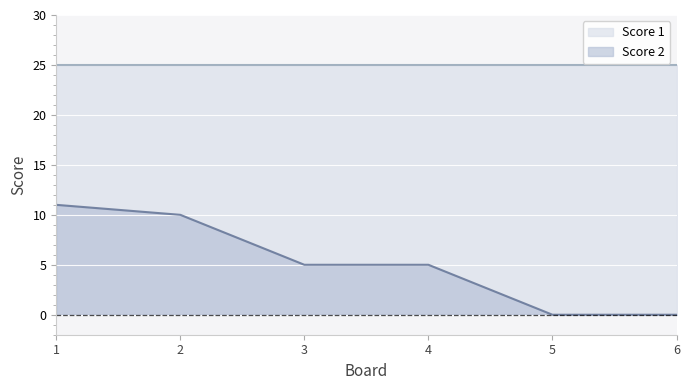

What is the approximate value at 2?

10